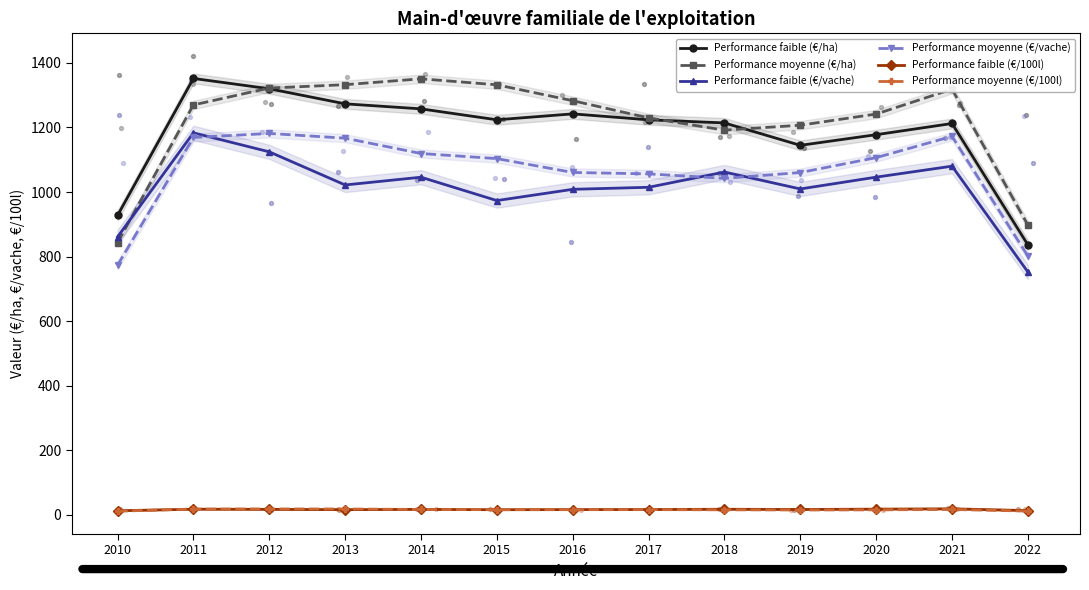

Is the value of Performance moyenne (€/ha) at 2010 greater than the value of Performance moyenne (€/100l) at 2011?

Yes